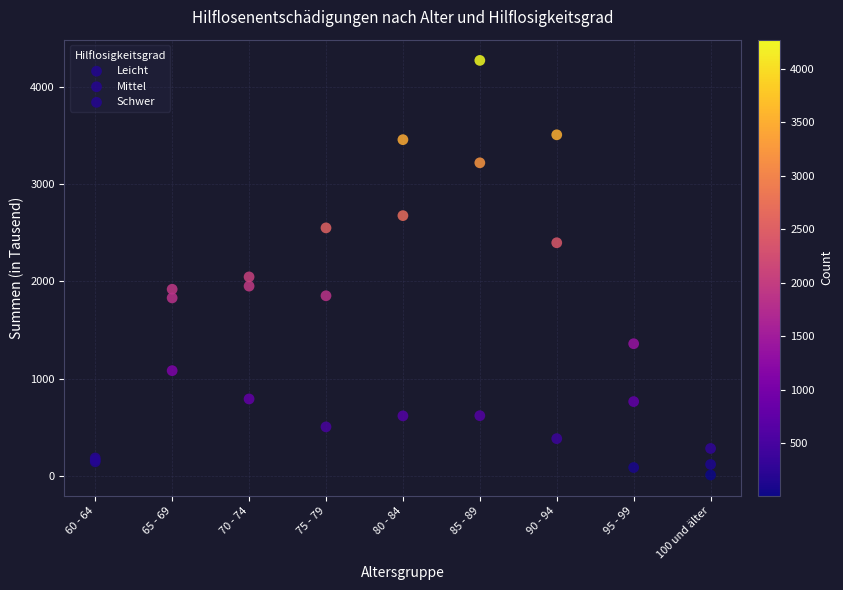

What are all the series names shown in the legend?

Leicht, Mittel, Schwer